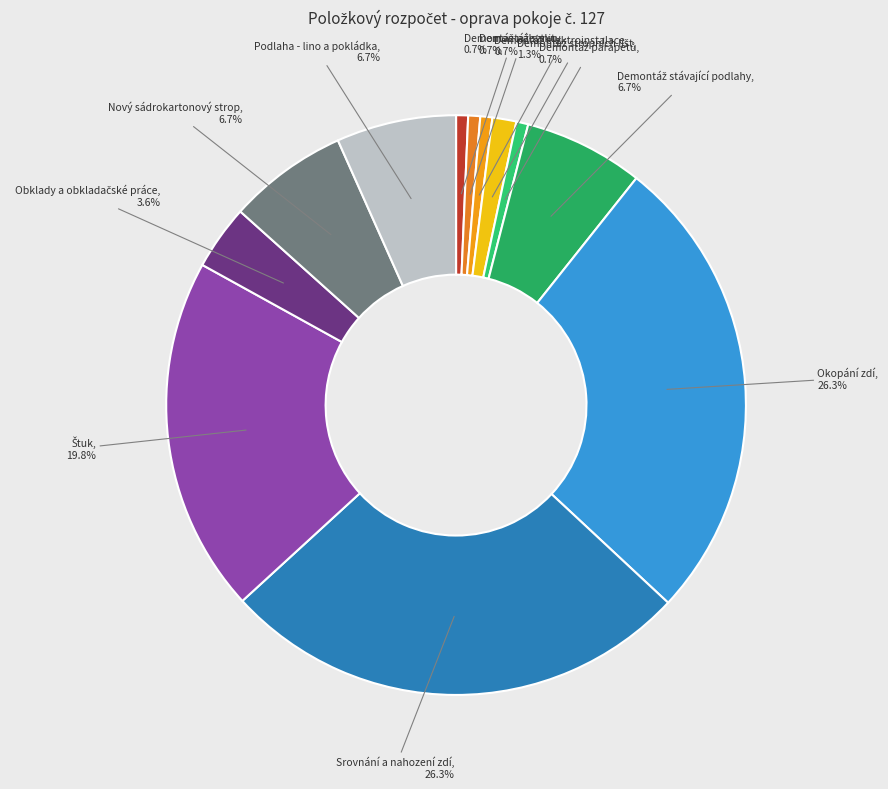

Is there a majority slice in this chart?

No